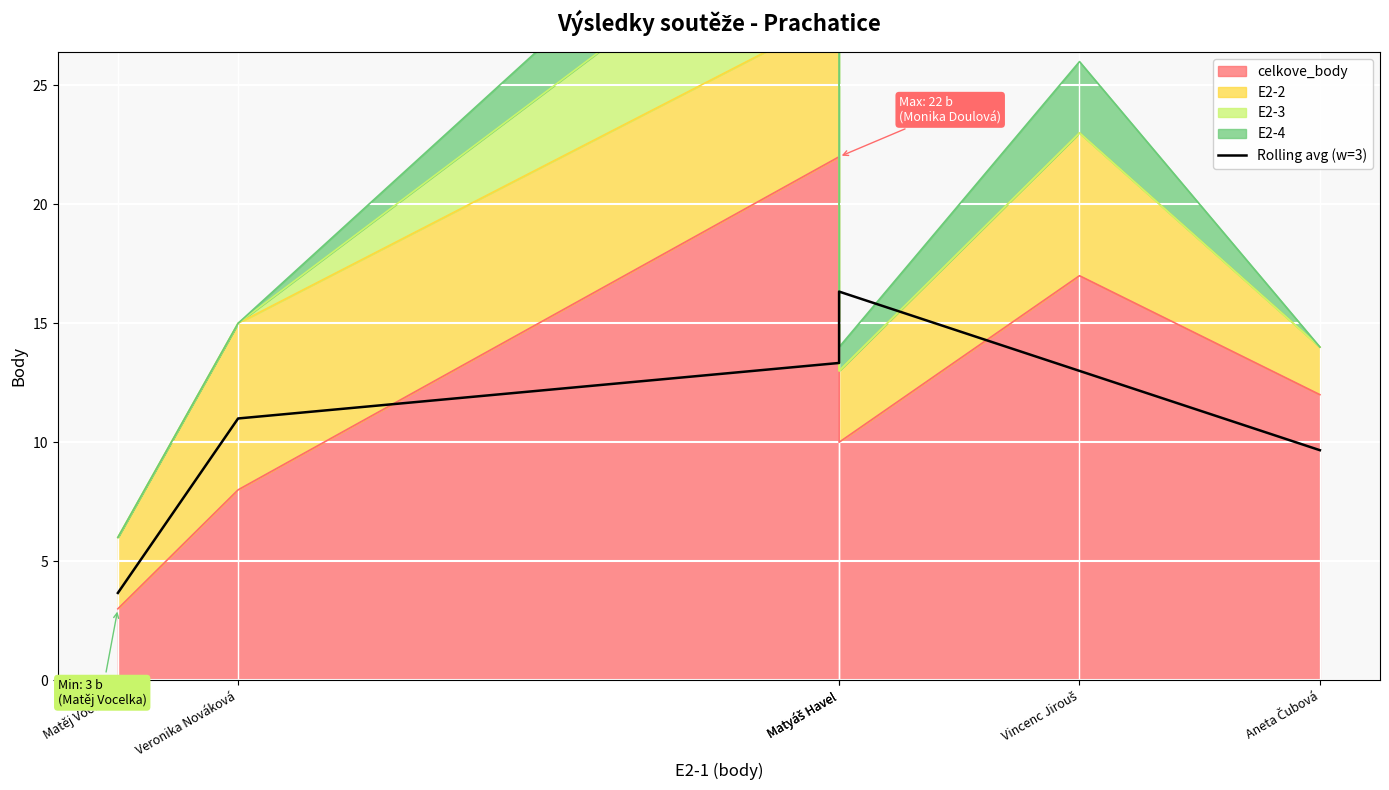

The value at Veronika Nováková is 2.6. True or false?

False